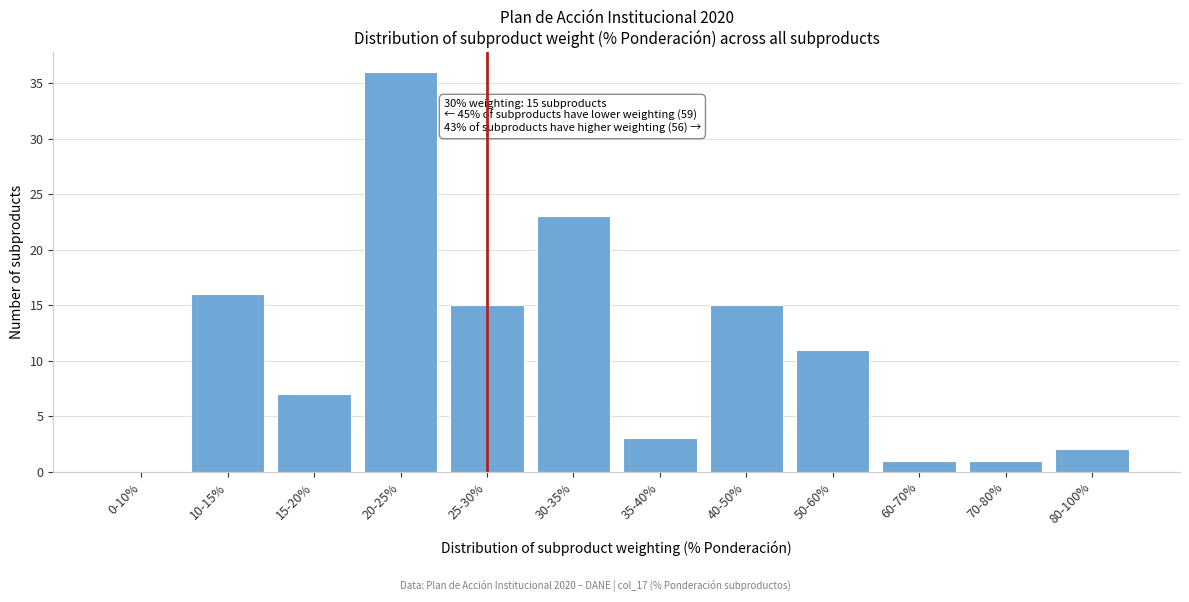

Reading left to right, transcribe all the data shown in this chart.

0-10%=0	10-15%=16	15-20%=7	20-25%=36	25-30%=15	30-35%=23	35-40%=3	40-50%=15	50-60%=11	60-70%=1	70-80%=1	80-100%=2